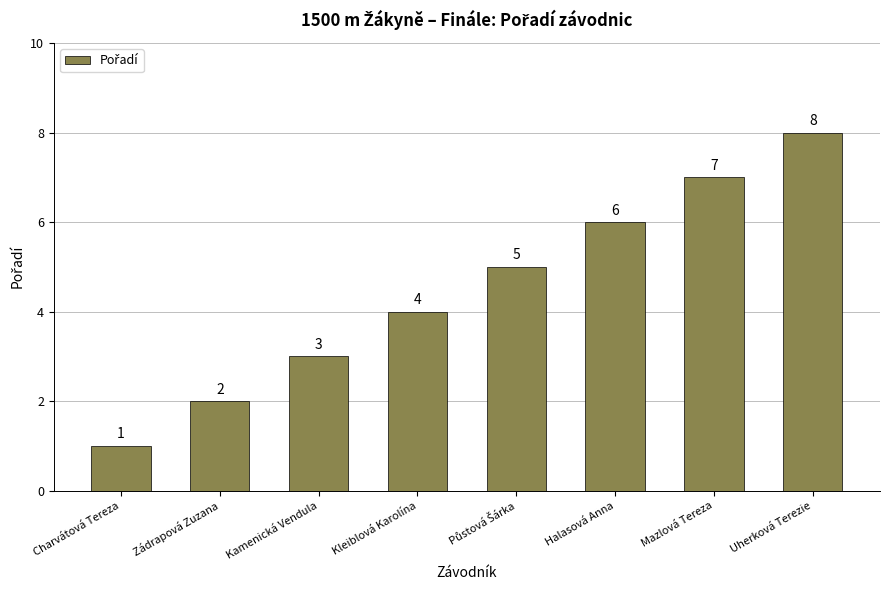

Count the number of data series in this chart.

1